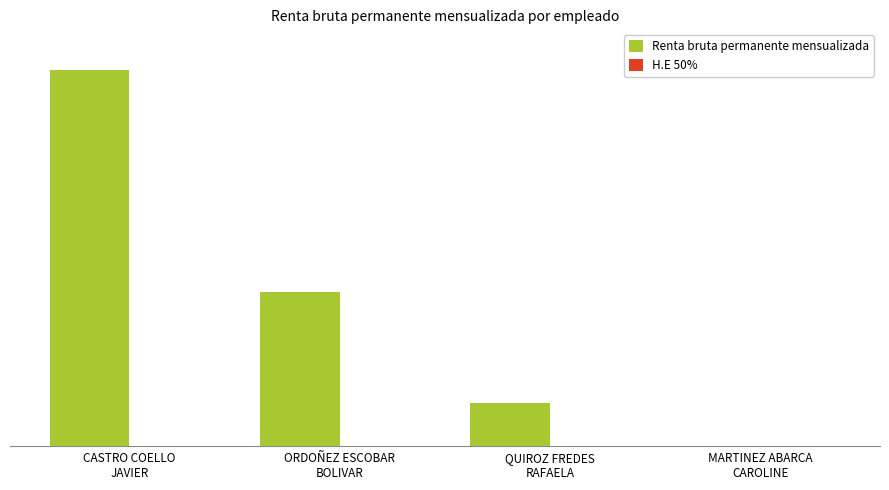

What is the maximum value for Renta bruta permanente mensualizada?

2439772